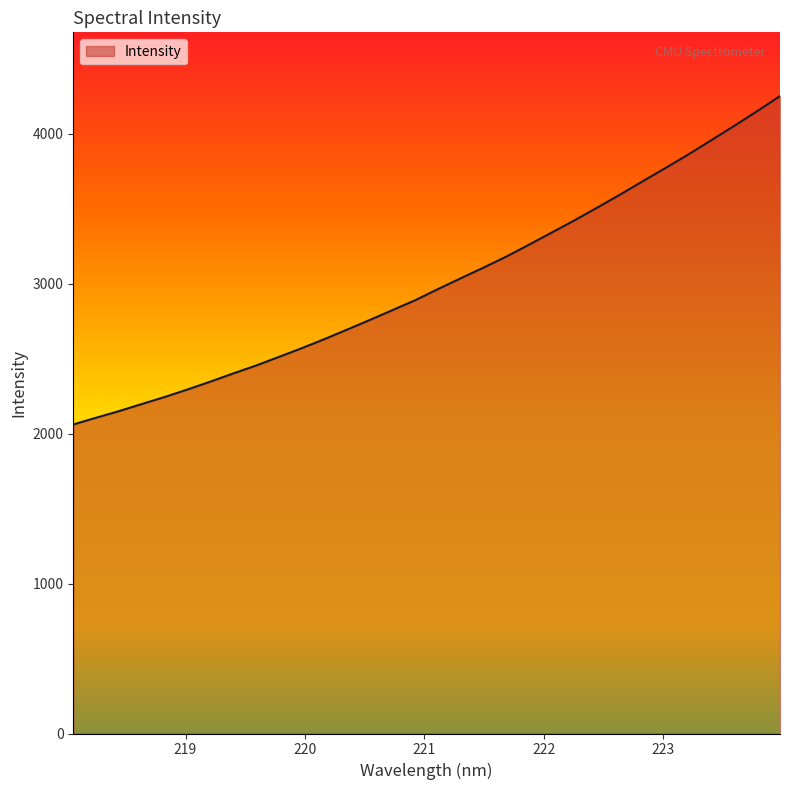

What is the difference between the maximum and minimum values?

2190.7